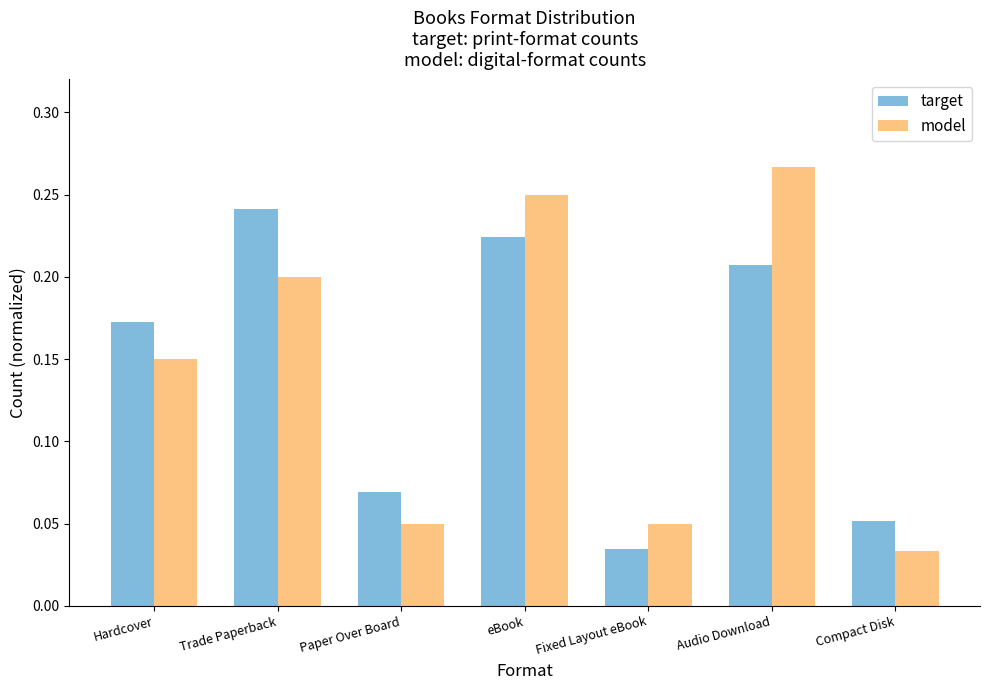

Is the value of model at Trade Paperback greater than the value of target at Trade Paperback?

No